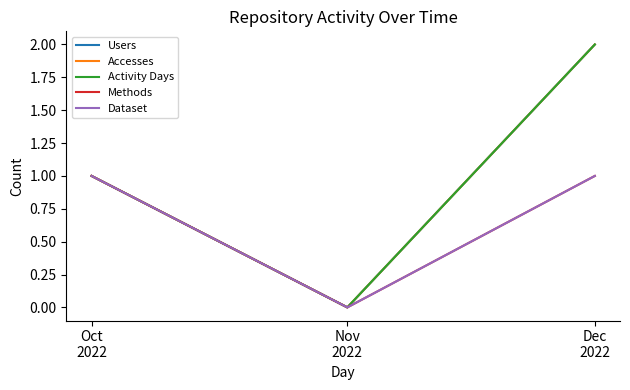

Rank the categories by Methods value from lowest to highest.

Nov
2022, Oct
2022, Dec
2022